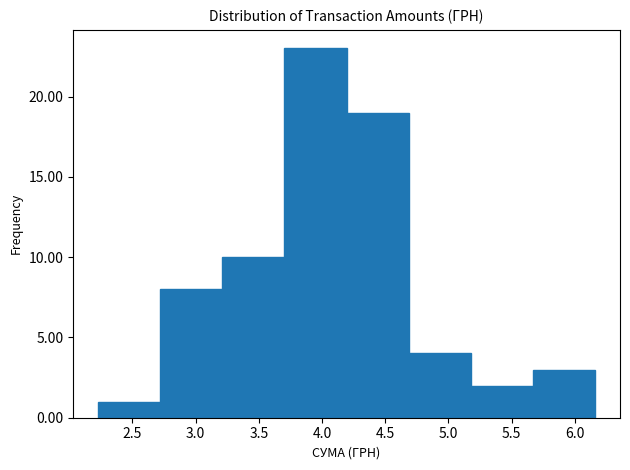

Reading left to right, transcribe this chart: for each bar, give the range it covers on the x-axis and its height. Neither the bar edges nor the heights are printed on the chart, so give them approximately, as read against the axes.

2.25 to 2.70: 1
2.70 to 3.20: 8
3.20 to 3.70: 10
3.70 to 4.20: 23
4.20 to 4.70: 19
4.70 to 5.20: 4
5.20 to 5.65: 2
5.65 to 6.15: 3